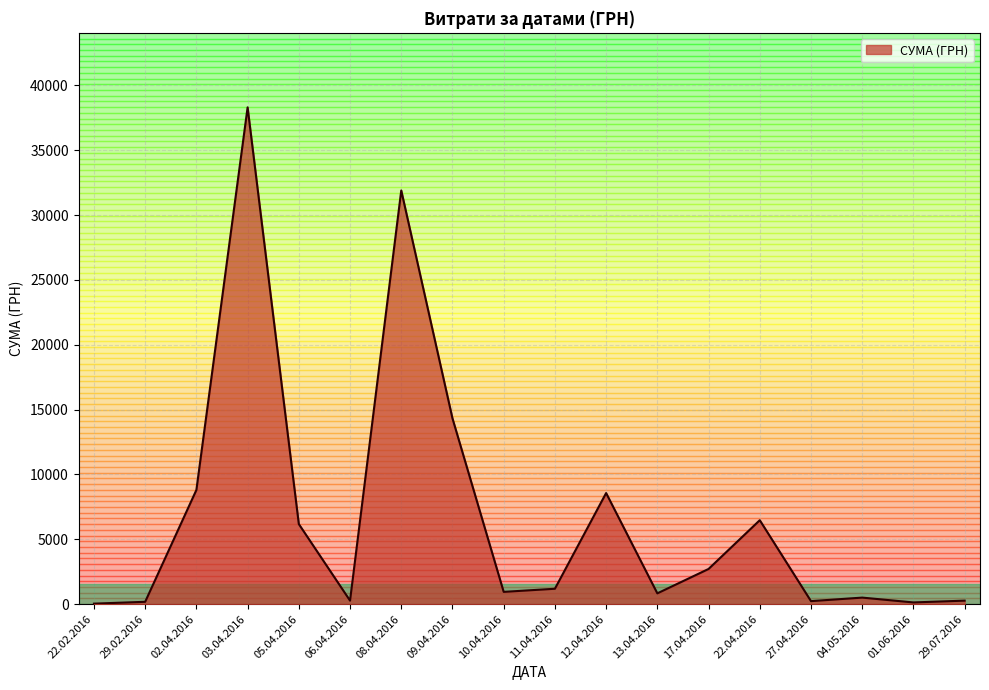

How many distinct data groups are displayed?

1